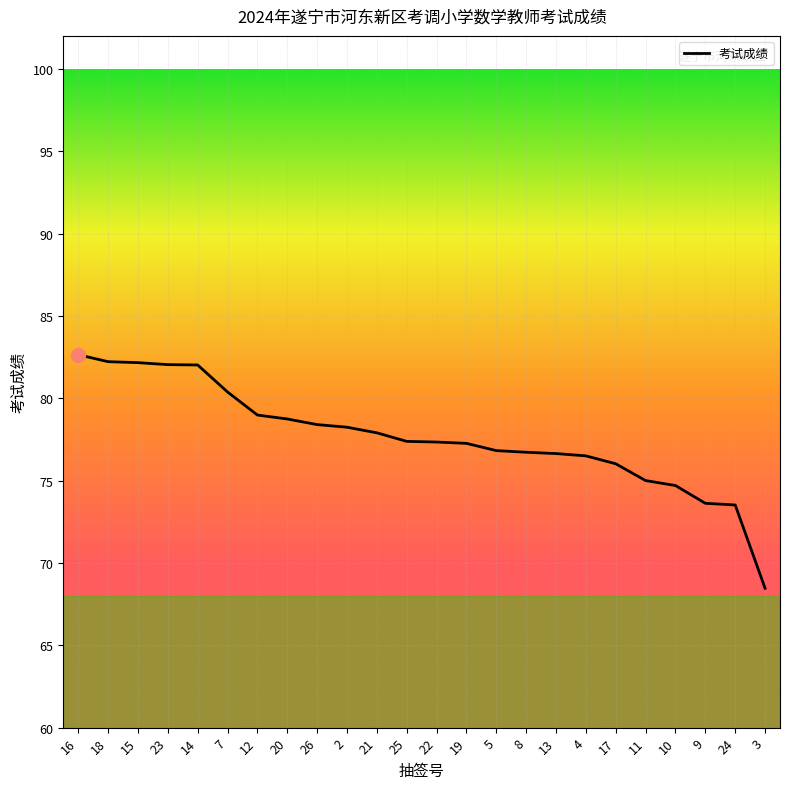

What is the sum of the values at 22 and 16?

160.0